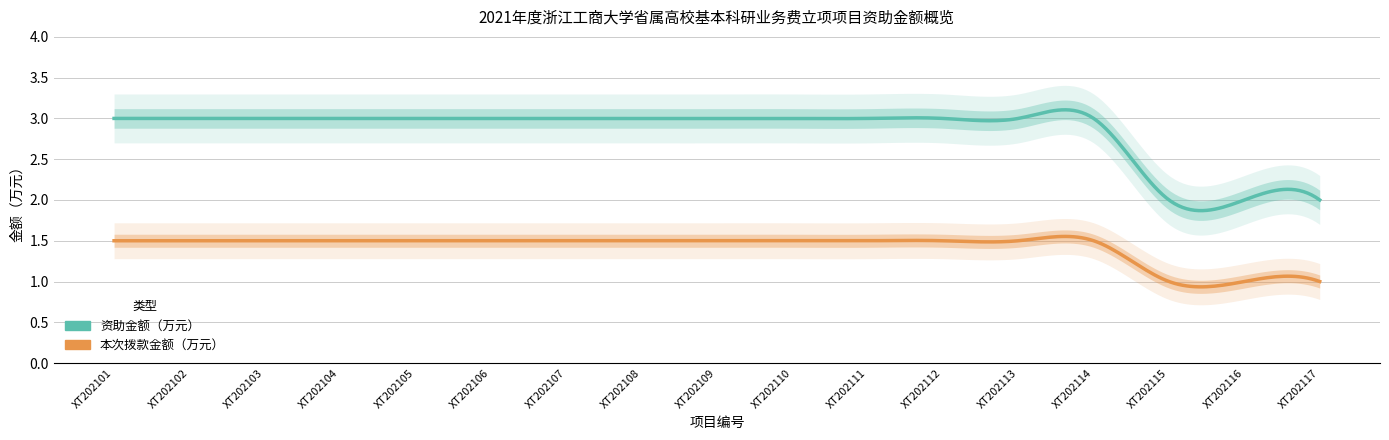

Reading right to left, list all the values displayed in this chart.

资助金额（万元）: XT202117=2.0	XT202116=2.0	XT202115=2.0	XT202114=3.0	XT202113=3.0	XT202112=3.0	XT202111=3.0	XT202110=3.0	XT202109=3.0	XT202108=3.0	XT202107=3.0	XT202106=3.0	XT202105=3.0	XT202104=3.0	XT202103=3.0	XT202102=3.0	XT202101=3.0
本次拨款金额（万元）: XT202117=1.0	XT202116=1.0	XT202115=1.0	XT202114=1.5	XT202113=1.5	XT202112=1.5	XT202111=1.5	XT202110=1.5	XT202109=1.5	XT202108=1.5	XT202107=1.5	XT202106=1.5	XT202105=1.5	XT202104=1.5	XT202103=1.5	XT202102=1.5	XT202101=1.5